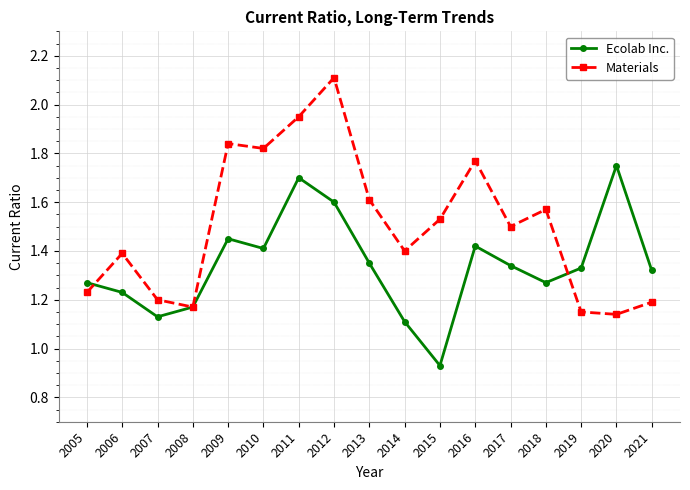

What is the greatest value displayed?

2.1